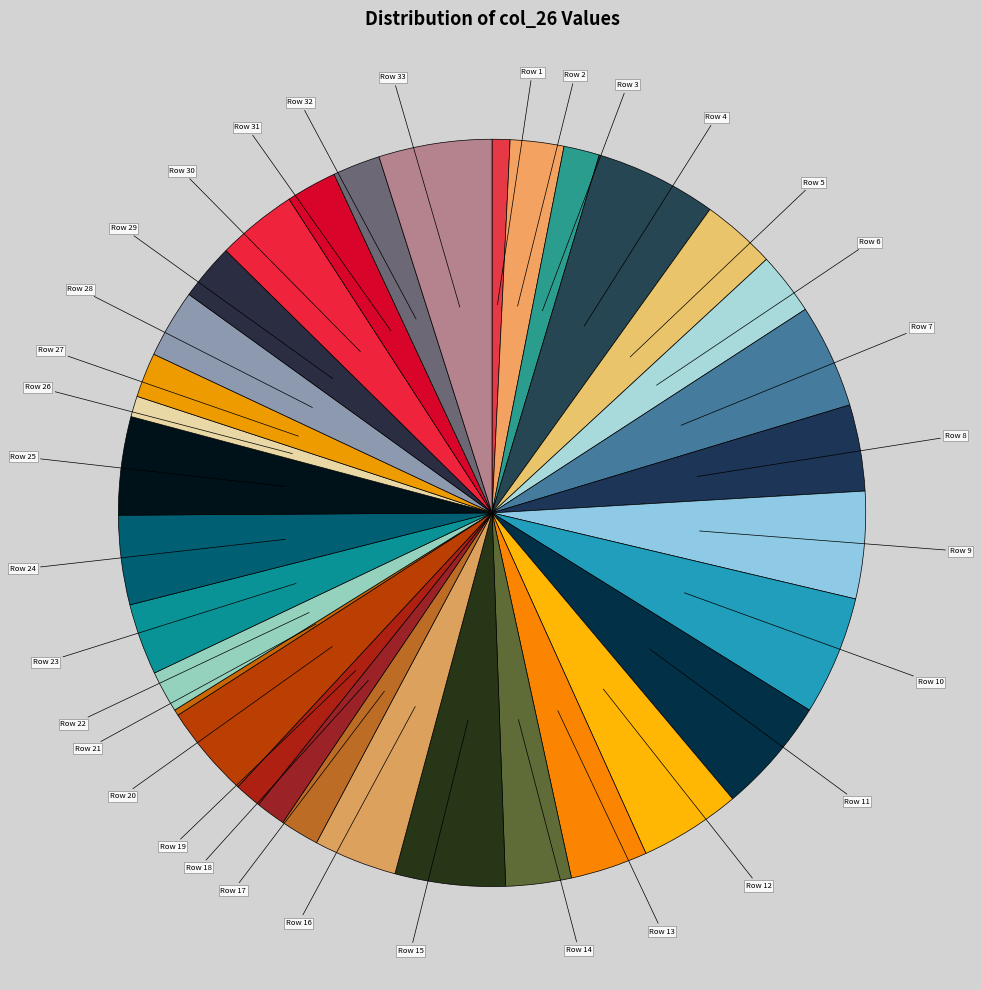

How many slices are in this pie chart?

33